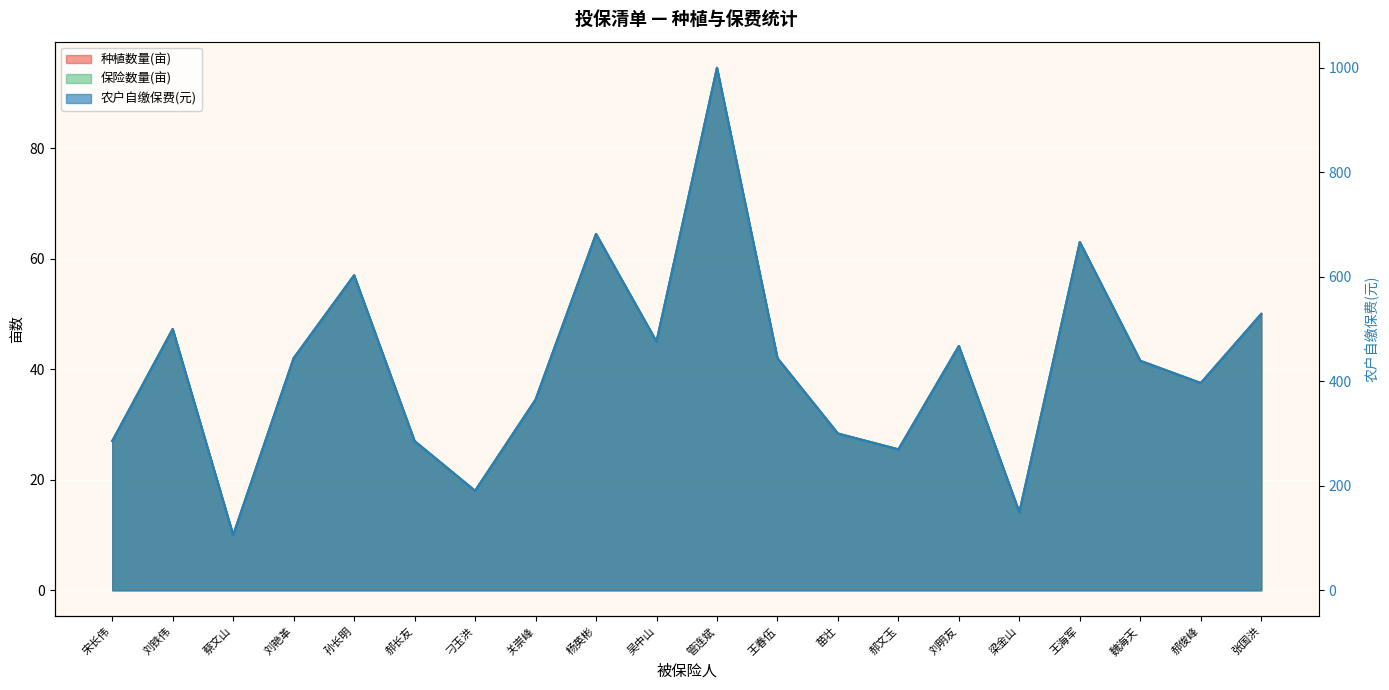

What is the label of the 7th point from the right?

郝文玉